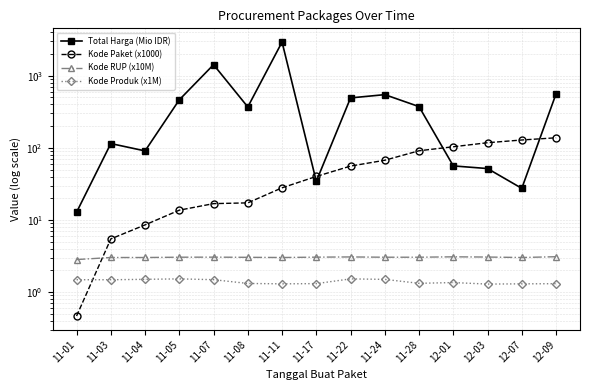

The Kode RUP (x10M) series shows 1.8 at 12-09. True or false?

False